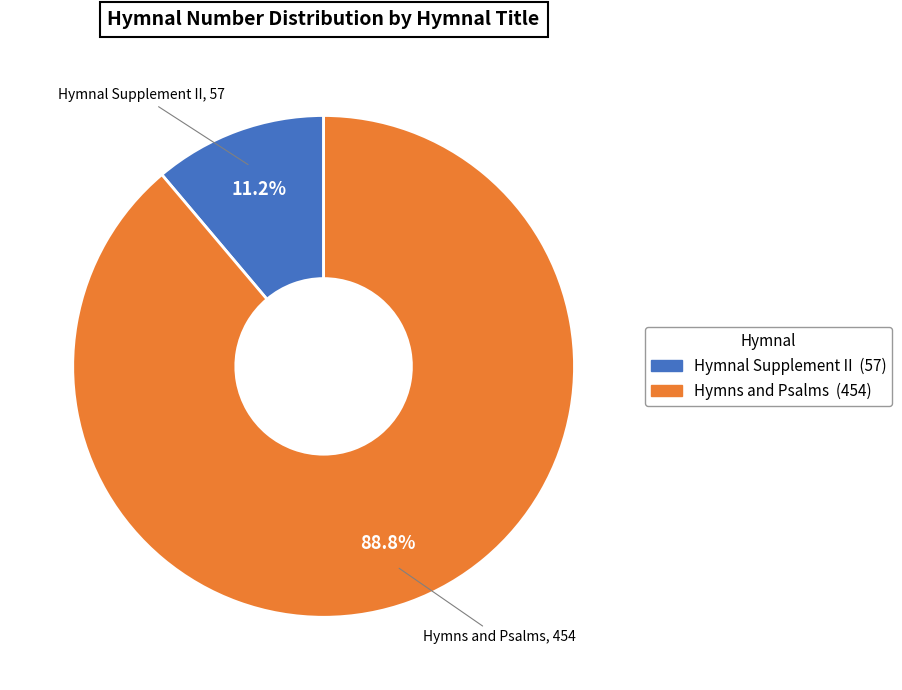

Is there a majority slice in this chart?

Yes